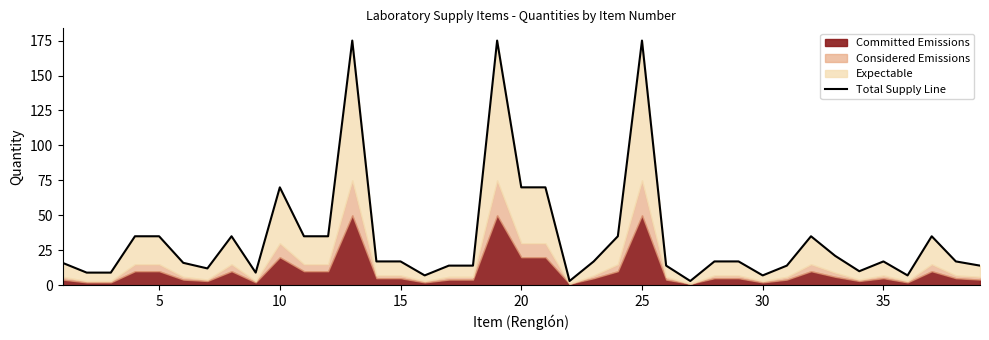

How many points are lower than both their immediate neighbors (excluding endpoints)?

8